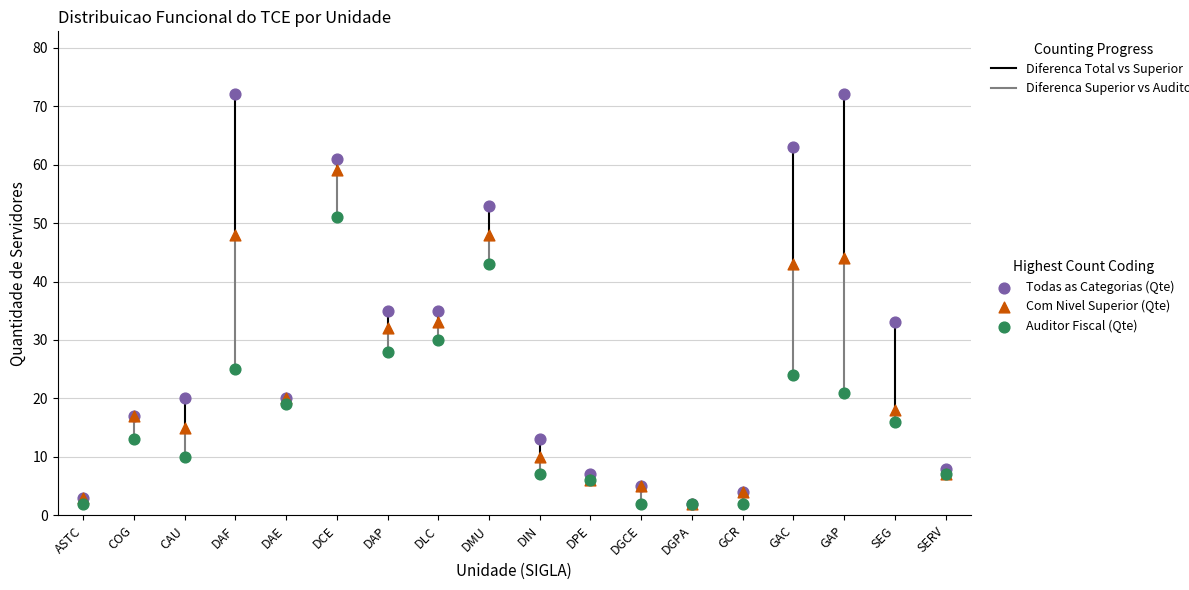

In the Auditor Fiscal (Qte) series, what Y value is closest to 26?

25